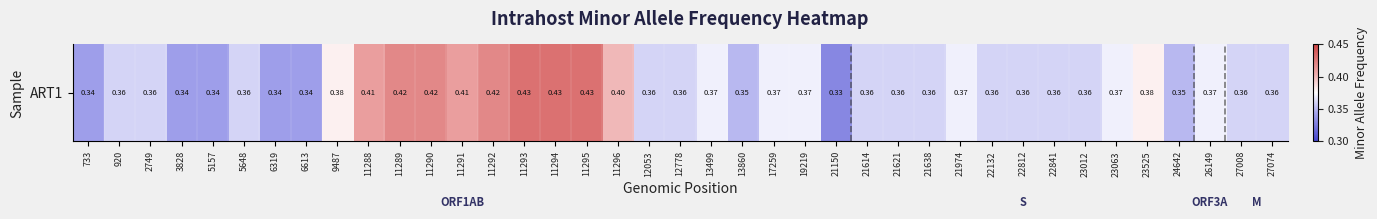

What is the sum of all values?

14.5